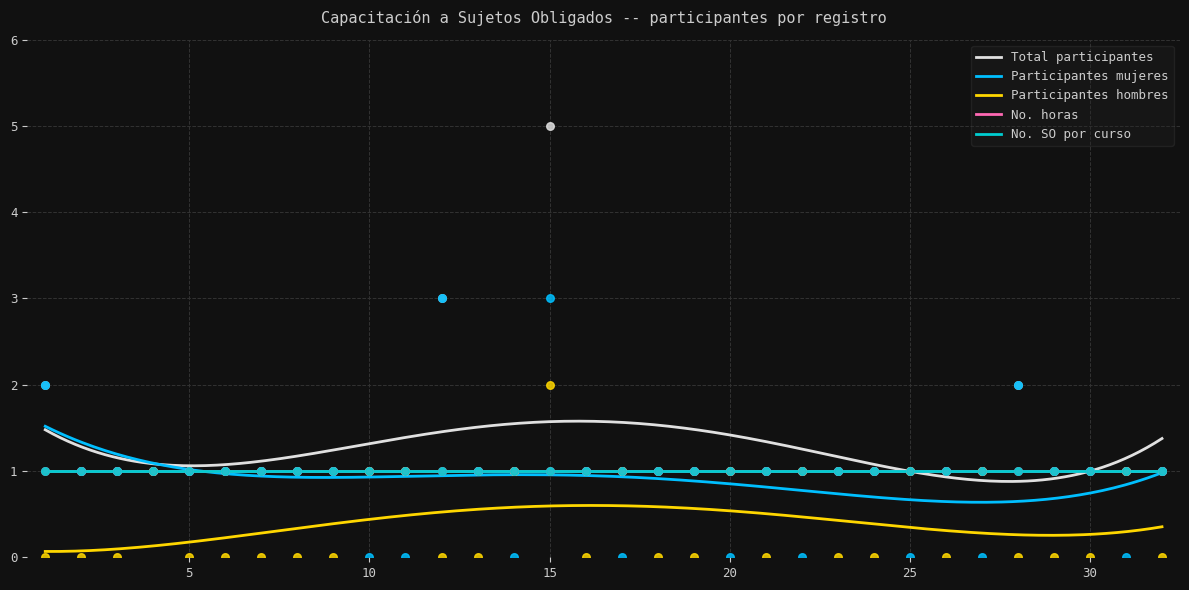

Is the value of Total participantes at 14 greater than the value of Participantes hombres at 30?

Yes